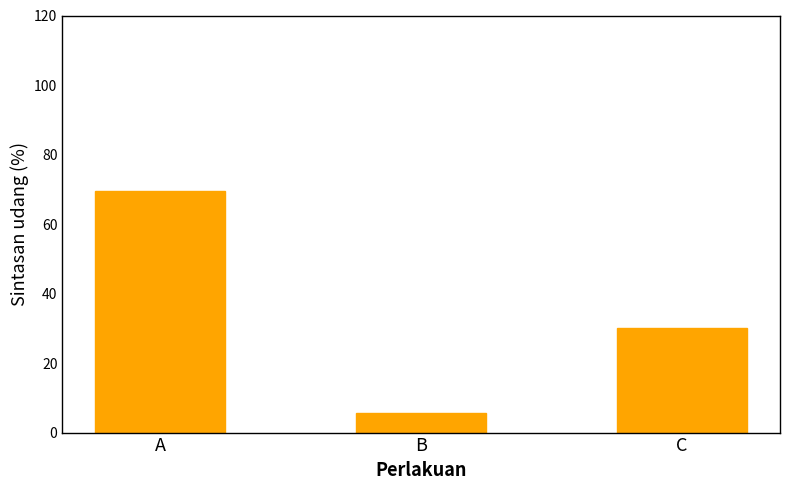

Reading left to right, what are all the values shown in this chart?

69.6	5.6	30.0